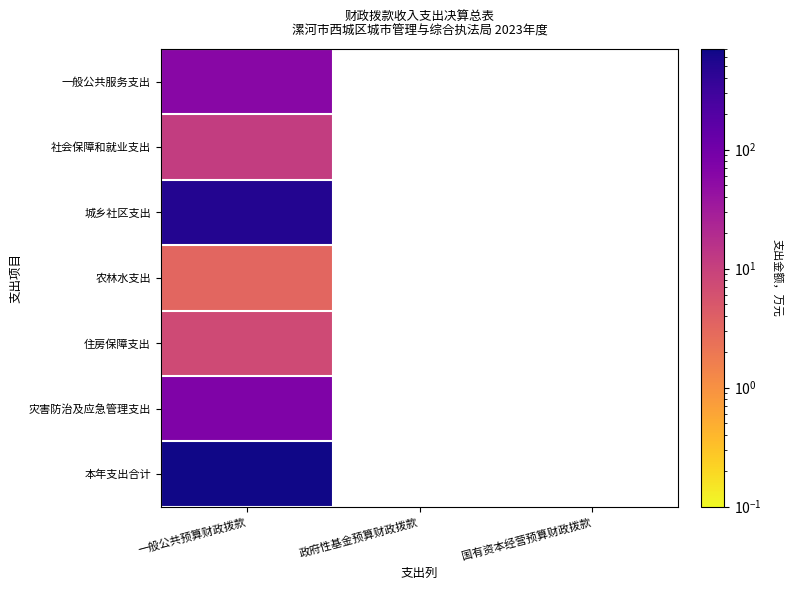

At which category is the sum across all series the highest?

一般公共预算财政拨款